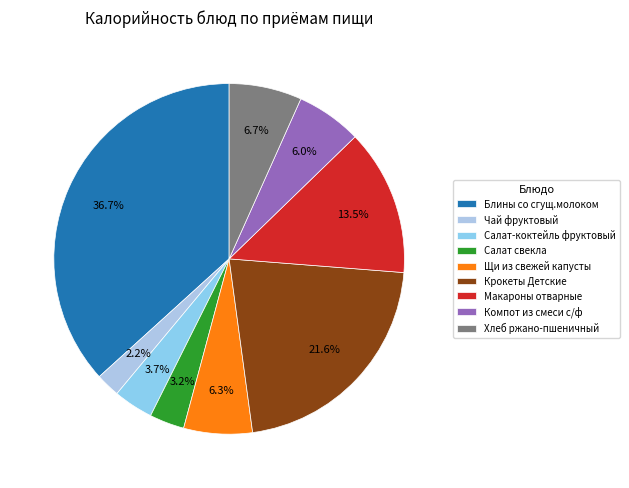

What is the ratio of the value at Крокеты Детские to the value at Компот из смеси с/ф?

3.6